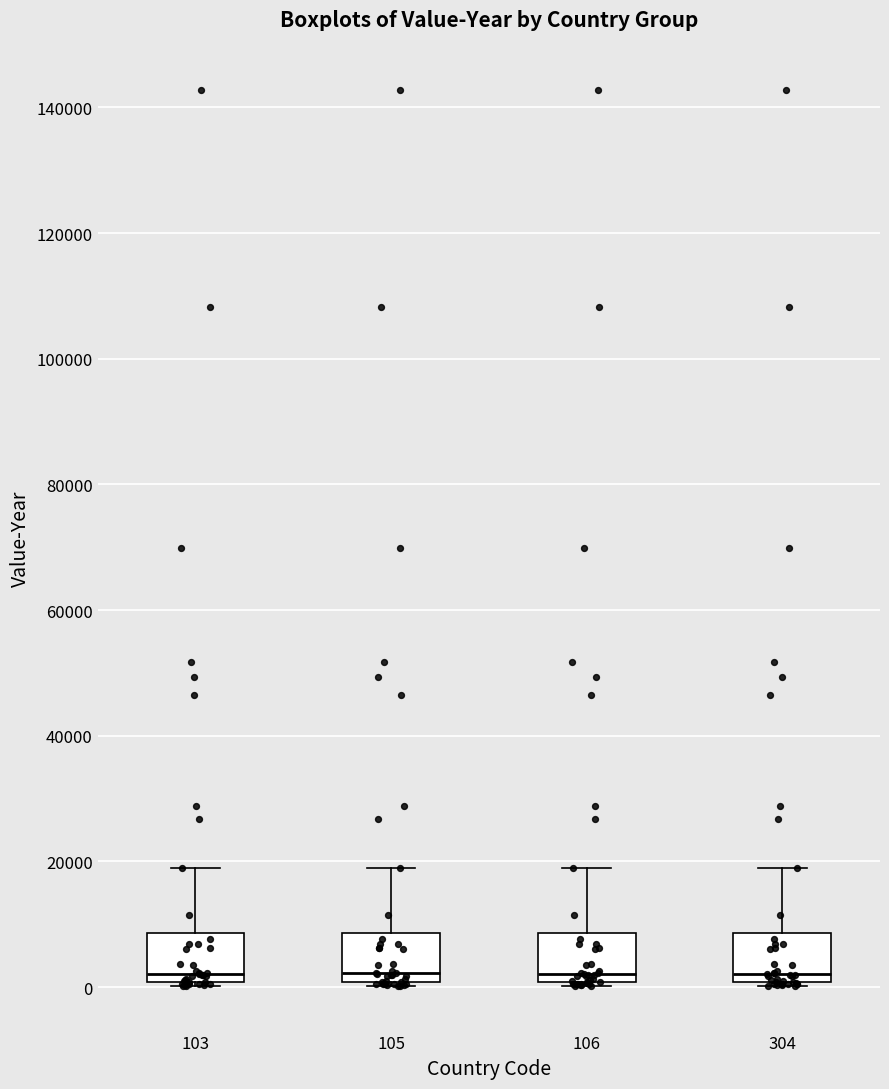

Reading left to right, read every box against the y-axis: the position of its median line, the range the box covers, and the ends of its whiskers. The values are not printed on the chart, so give them approximately, as read against the axis.

103: median 2000, box 0 to 8000, whiskers 0 to 20000
105: median 2000, box 0 to 8000, whiskers 0 to 20000
106: median 2000, box 0 to 8000, whiskers 0 to 20000
304: median 2000, box 0 to 8000, whiskers 0 to 20000